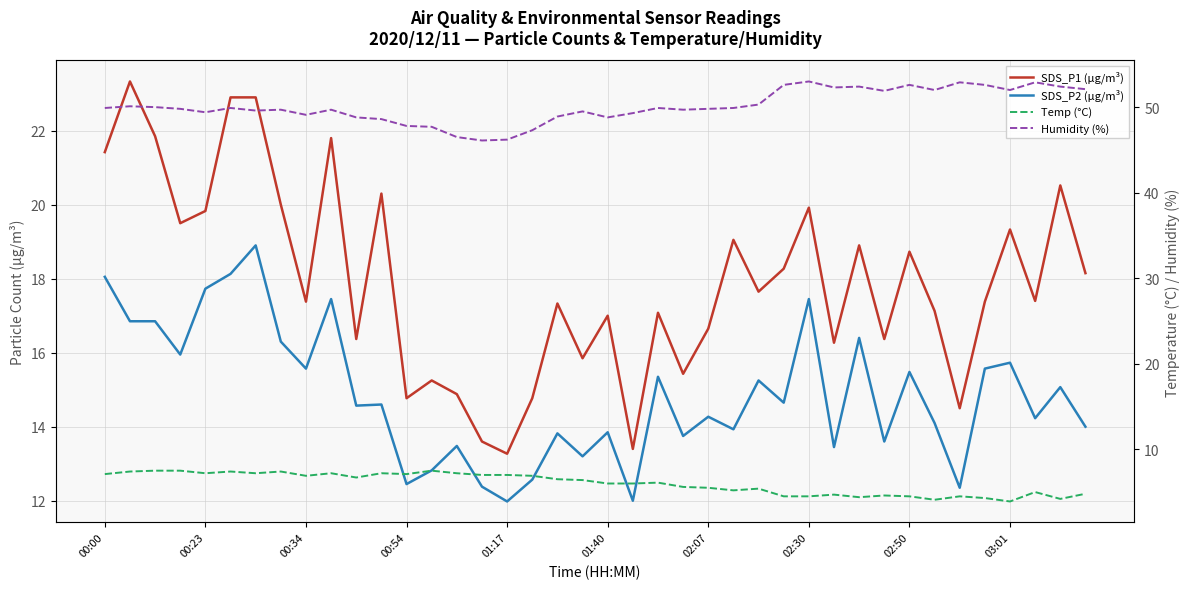

Where does the Humidity (%) series first go above 49?

00:00